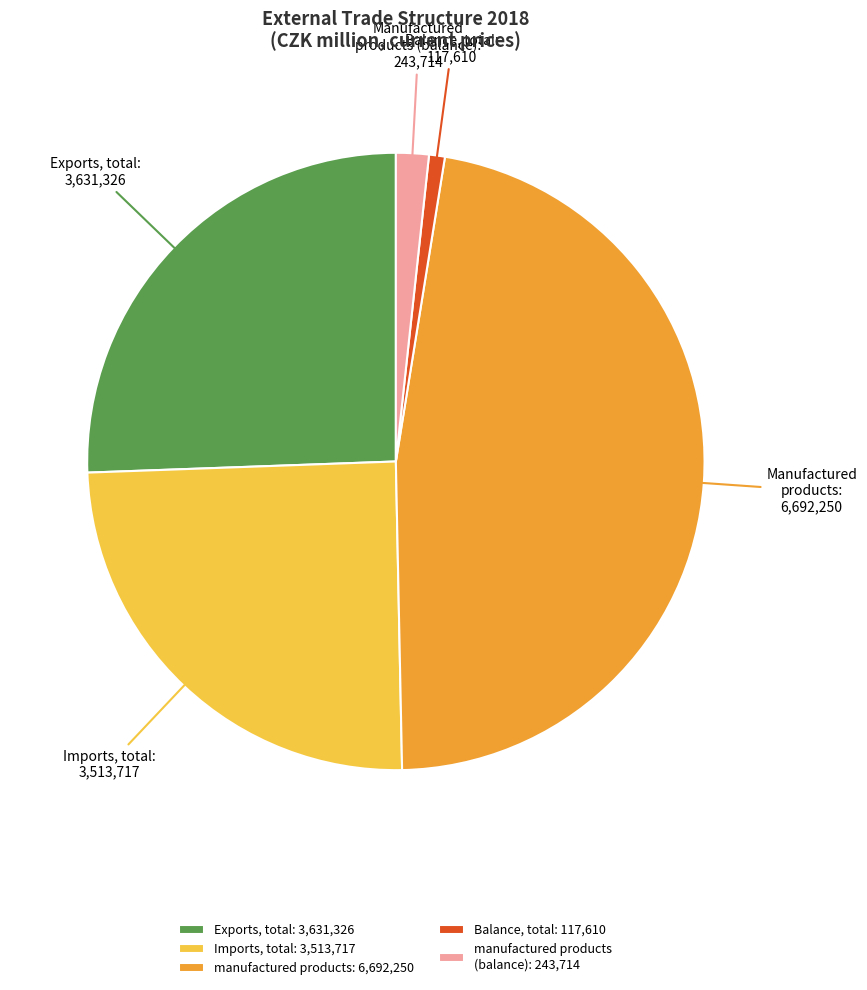

Is there a majority slice in this chart?

No